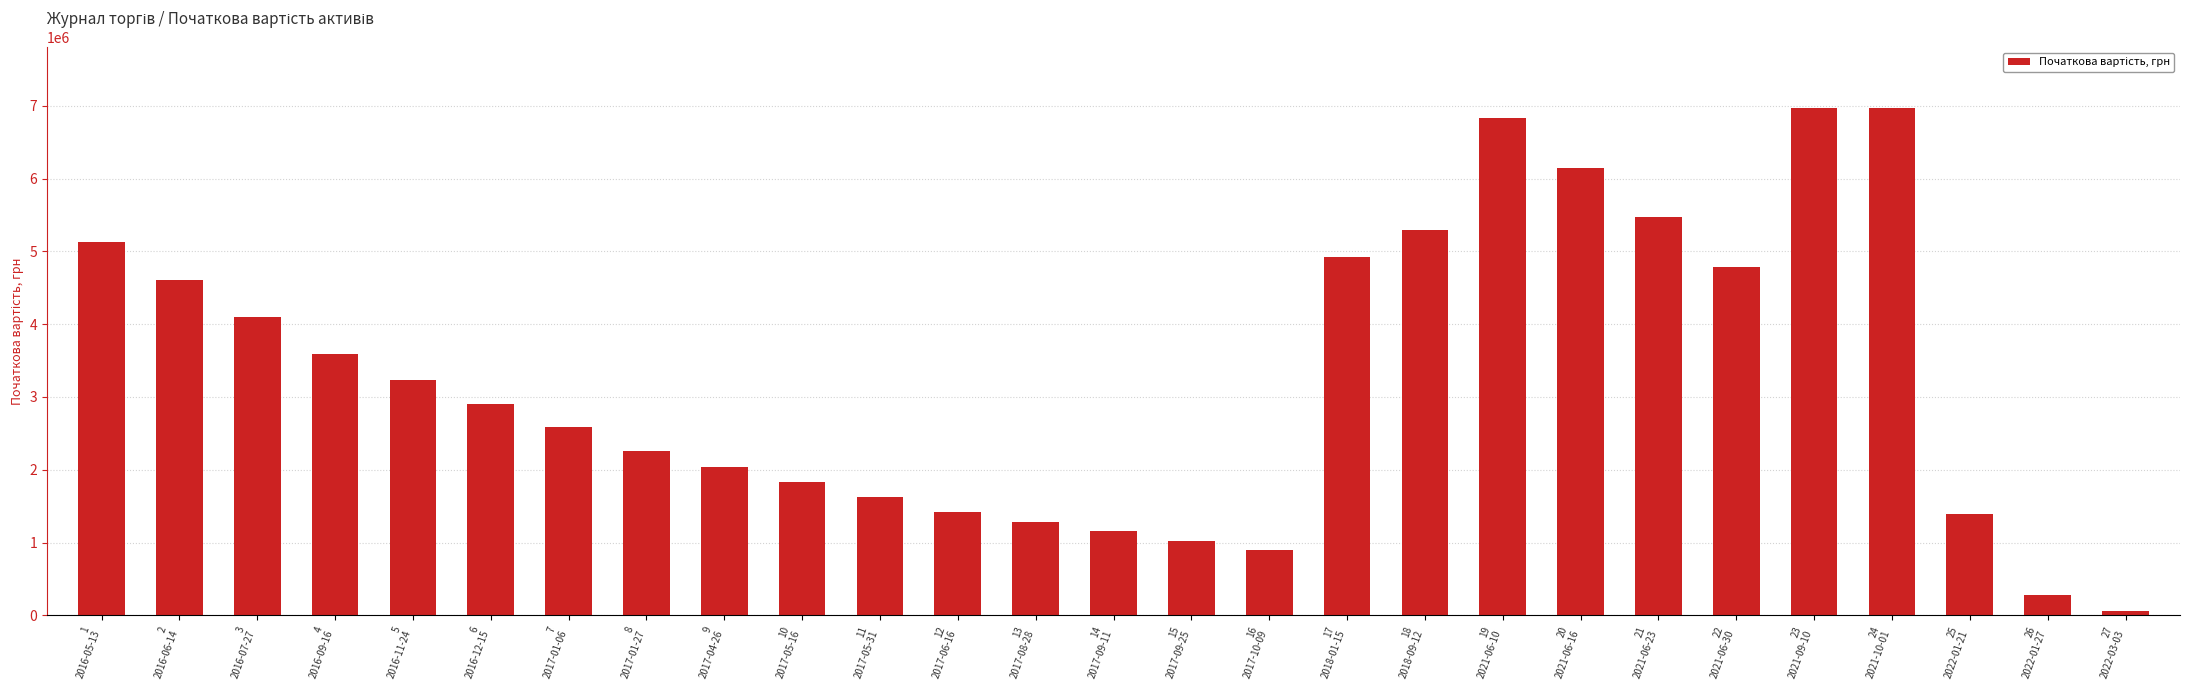

Which has a higher value, 14
2017-09-11 or 11
2017-05-31?

11
2017-05-31